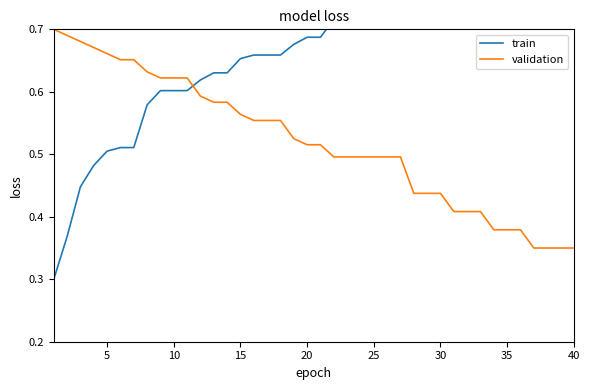

The validation series shows 0.4 at 15. True or false?

False